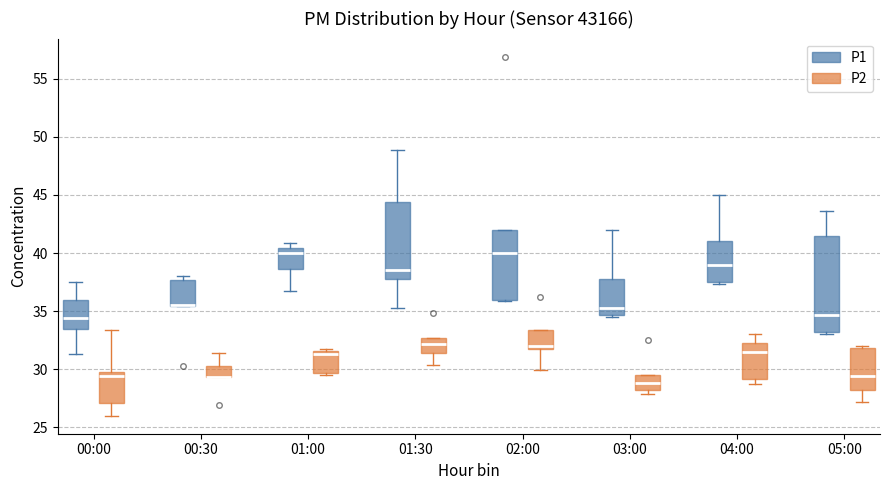

Reading left to right, read every box against the y-axis: the position of its median line, the range the box covers, and the ends of its whiskers. The values are not printed on the chart, so give them approximately, as read against the axis.

00:00 (P1): median 34.5, box 33.5 to 36.0, whiskers 31.5 to 37.5
00:00 (P2): median 29.5, box 27.0 to 30.0, whiskers 26.0 to 33.5
00:30 (P1): median 35.5 (drawn on the box's lower edge), box 35.5 to 37.5, whiskers 35.5 to 38.0
00:30 (P2): median 29.5 (drawn on the box's lower edge), box 29.5 to 30.5, whiskers 29.5 to 31.5
01:00 (P1): median 40.0, box 38.5 to 40.5, whiskers 36.5 to 41.0
01:00 (P2): median 31.5 (just below the box's upper edge), box 29.5 to 31.5, whiskers 29.5 (just below the box's lower edge) to 31.5
01:30 (P1): median 38.5, box 38.0 to 44.5, whiskers 35.5 to 49.0
01:30 (P2): median 32.0, box 31.5 to 32.5, whiskers 30.5 to 32.5
02:00 (P1): median 40.0, box 36.0 to 42.0, whiskers 36.0 to 42.0
02:00 (P2): median 32.0, box 31.5 to 33.5, whiskers 30.0 to 33.5
03:00 (P1): median 35.5, box 34.5 to 38.0, whiskers 34.5 (just below the box's lower edge) to 42.0
03:00 (P2): median 29.0, box 28.0 to 29.5, whiskers 28.0 (just below the box's lower edge) to 29.5
04:00 (P1): median 39.0, box 37.5 to 41.0, whiskers 37.5 (just below the box's lower edge) to 45.0
04:00 (P2): median 31.5, box 29.0 to 32.5, whiskers 28.5 to 33.0
05:00 (P1): median 34.5, box 33.0 to 41.5, whiskers 33.0 (just below the box's lower edge) to 43.5
05:00 (P2): median 29.5, box 28.0 to 32.0, whiskers 27.0 to 32.0 (just above the box's upper edge)